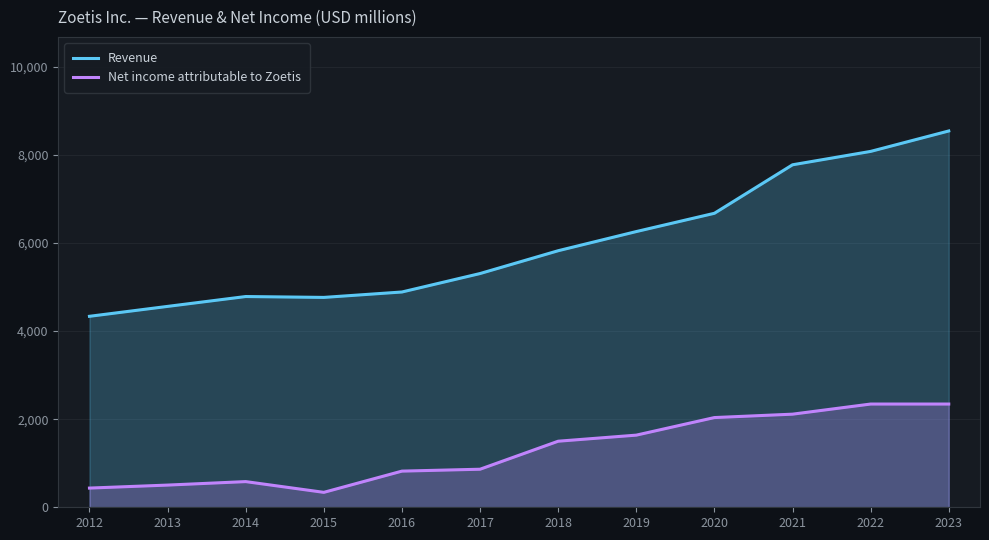

Does the chart have visible grid lines?

Yes